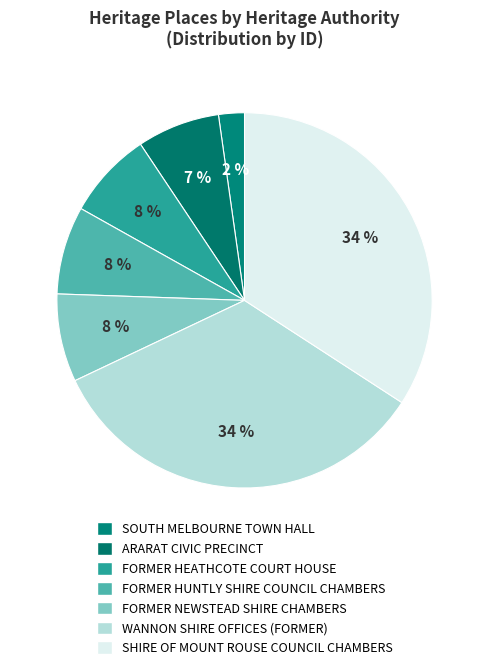

Rank the categories by value from lowest to highest.

SOUTH MELBOURNE TOWN HALL, ARARAT CIVIC PRECINCT, FORMER HEATHCOTE COURT HOUSE AND SHIRE, FORMER HUNTLY SHIRE COUNCIL CHAMBERS, FORMER NEWSTEAD SHIRE CHAMBERS, WANNON SHIRE OFFICES (FORMER), SHIRE OF MOUNT ROUSE COUNCIL CHAMBERS